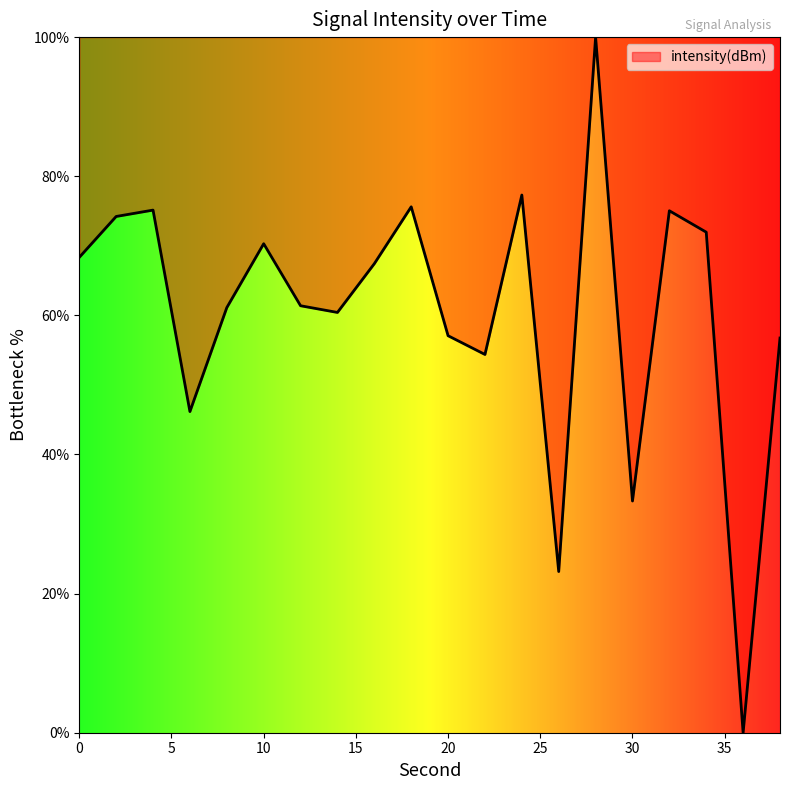

What is the difference between the maximum and minimum values?

100.0